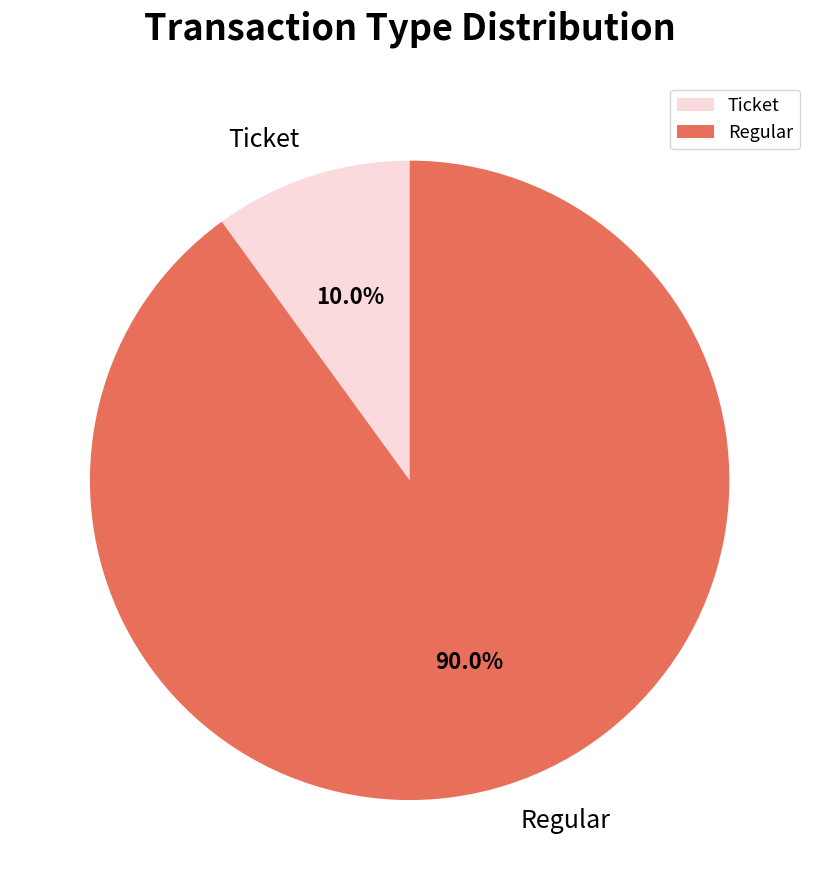

Which has a higher value, Regular or Ticket?

Regular